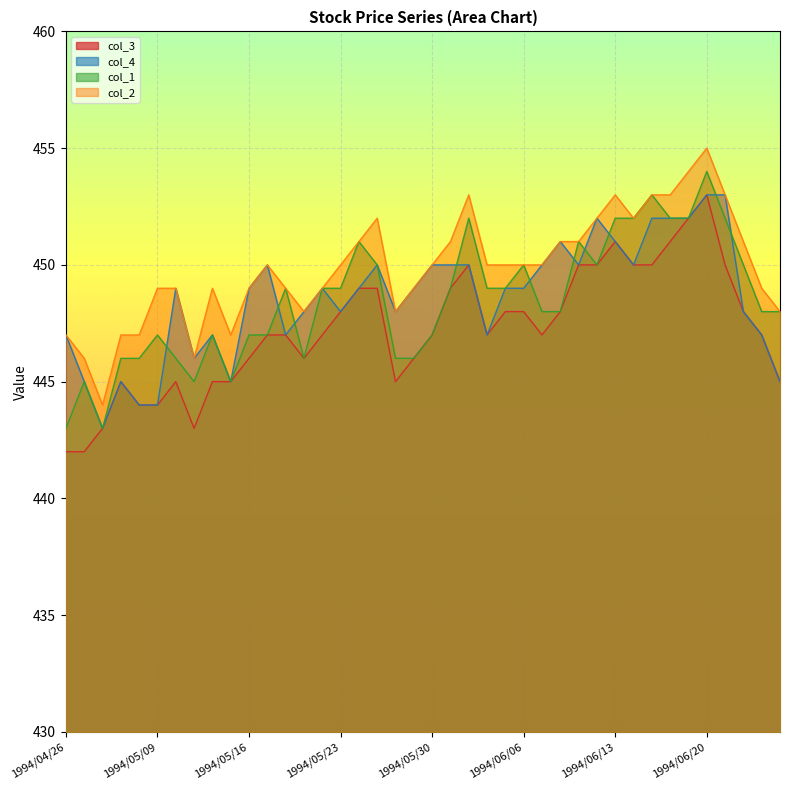

What position from the right is 1994/05/02?

37